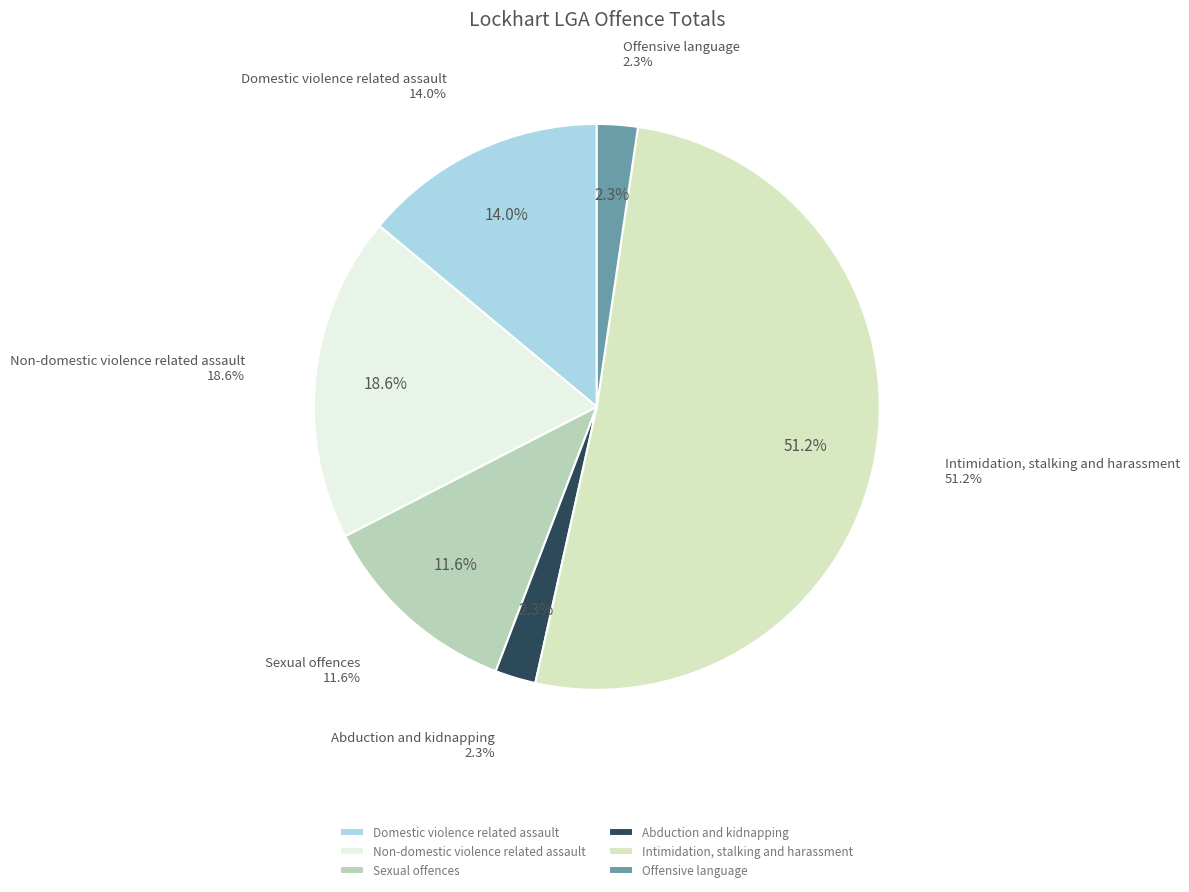

The Abduction and kidnapping slice represents 13% of the pie. True or false?

False